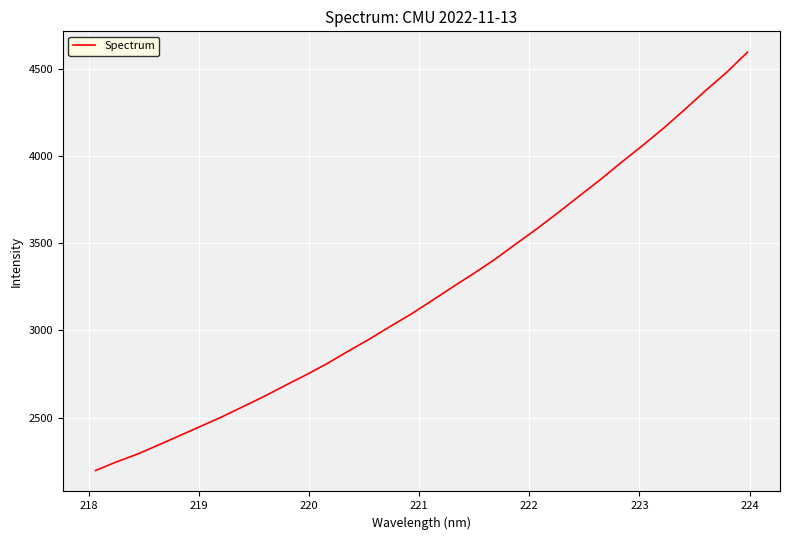

How many lines are shown in the chart?

1